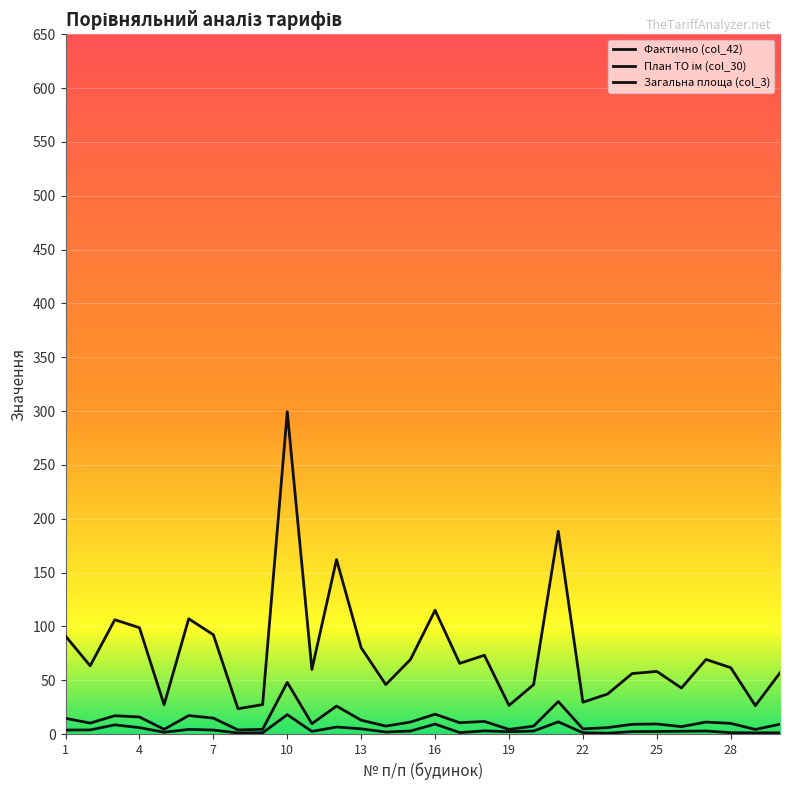

How many lines are shown in the chart?

3